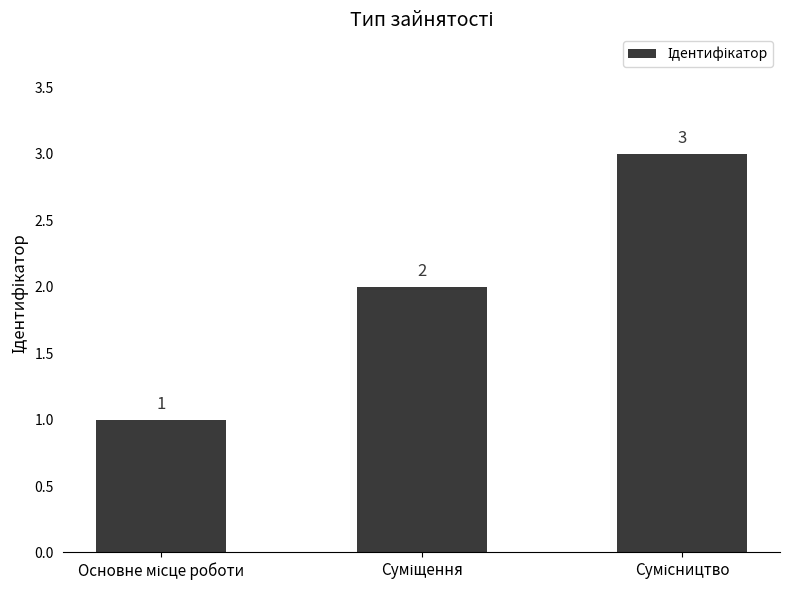

Count the values in the range 1 to 3.

3